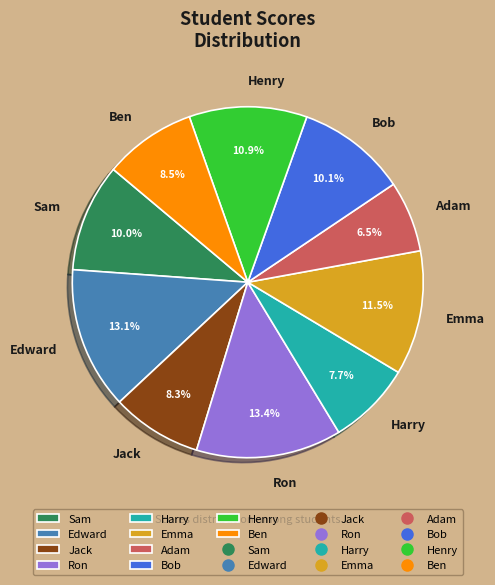

How much of the chart is everything except Harry?

92.3%